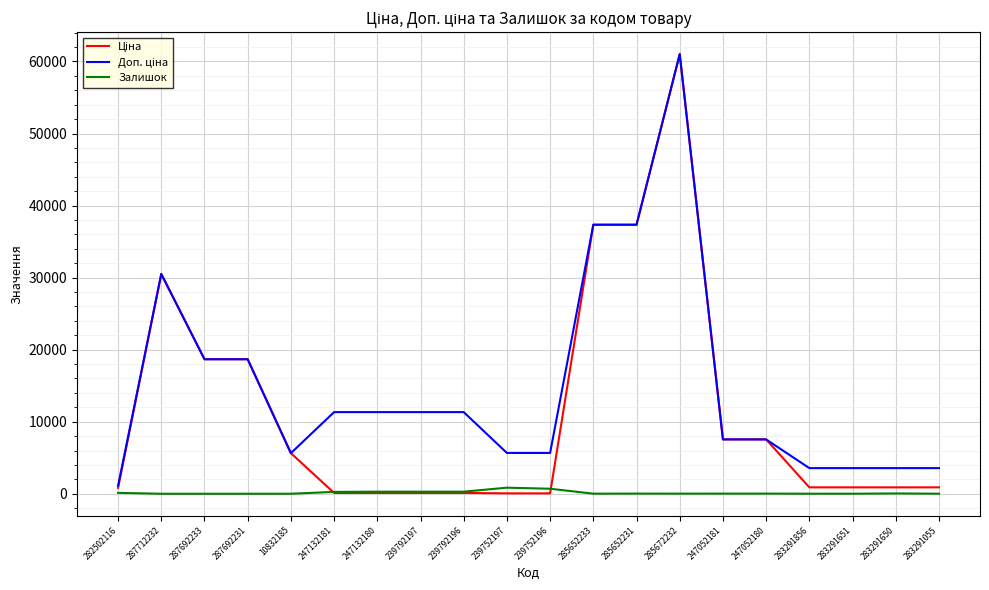

Which category has the highest value across all series?

285672232